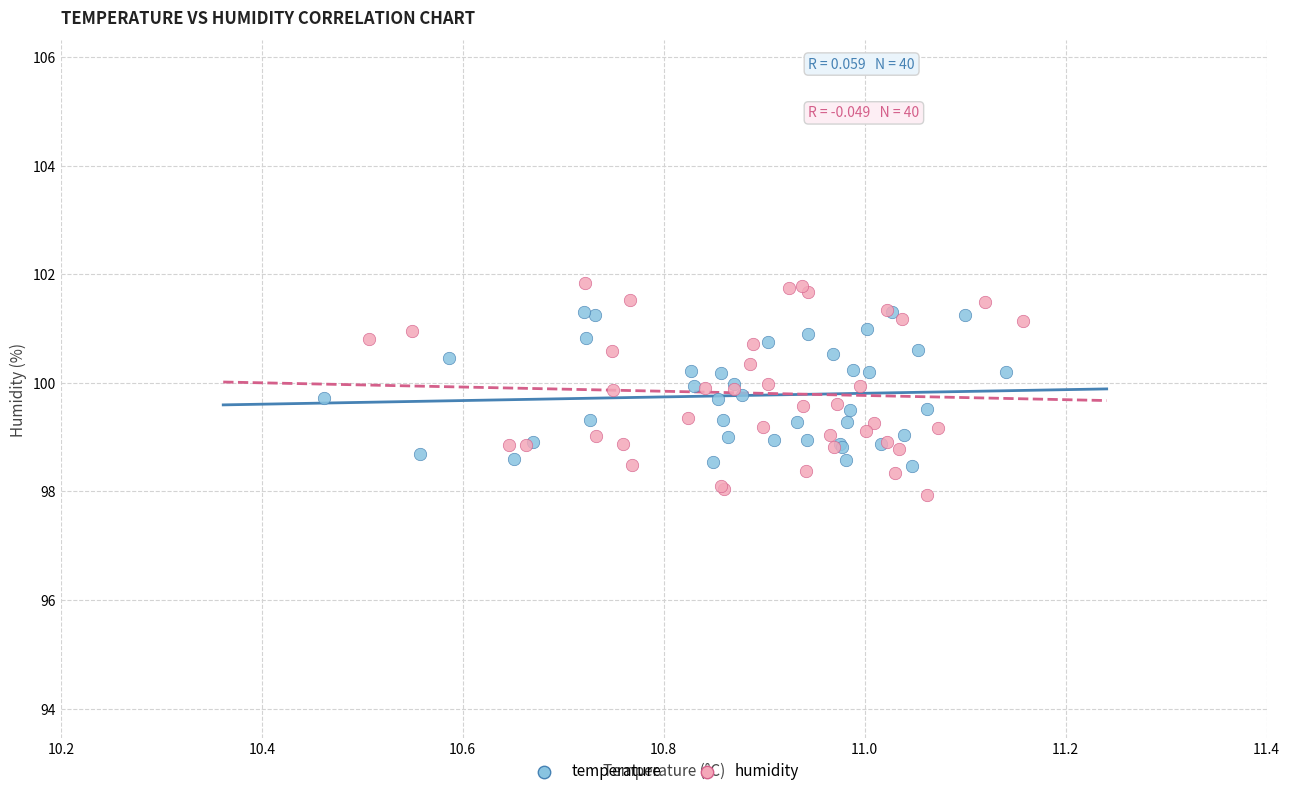

Which series contains the highest Y value?

humidity